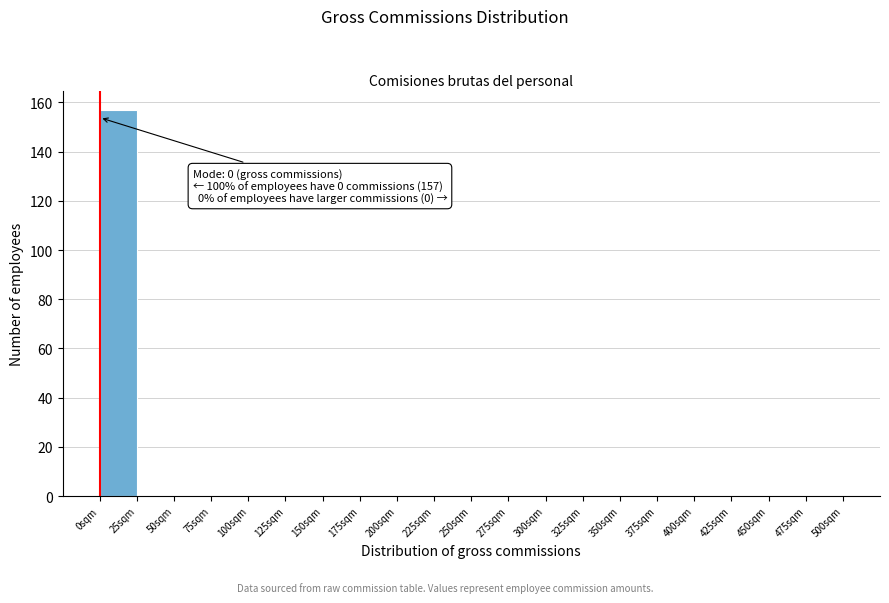

Which range on the x-axis has the tallest bar?

0 to 25